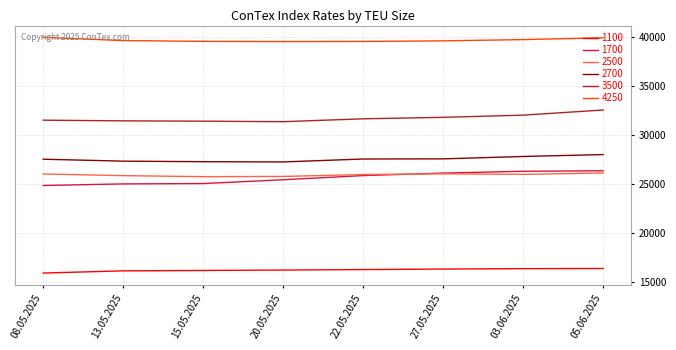

What is the minimum value for 4250?

39570